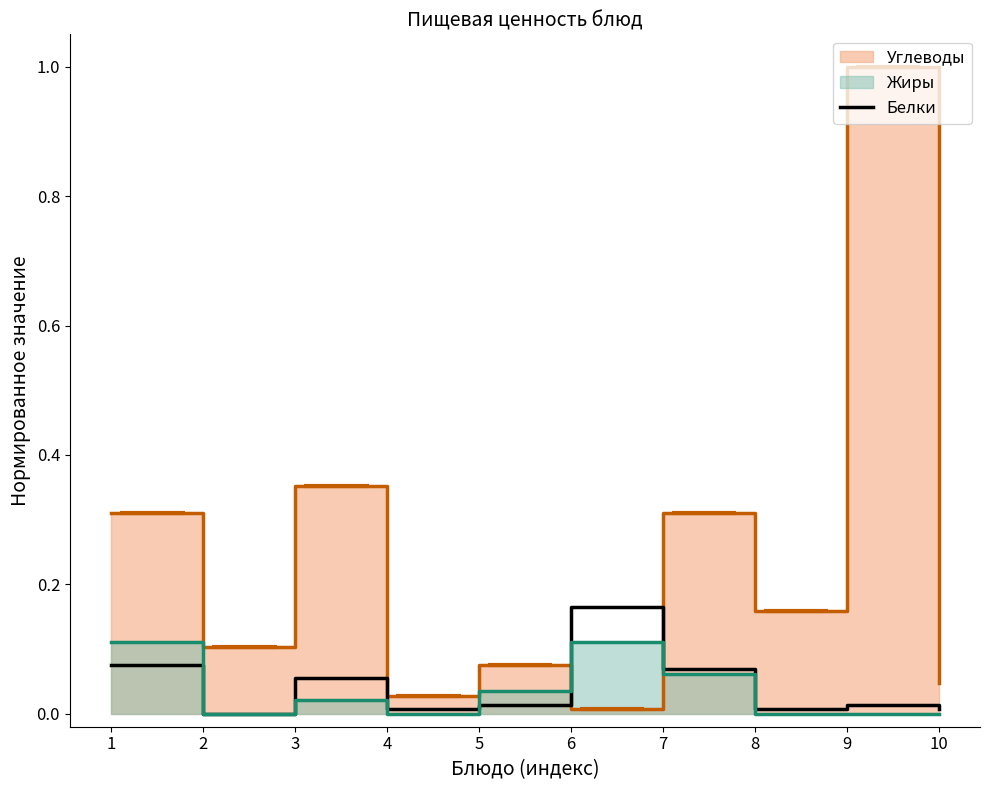

List the labels in order of value, smallest first.

2, 4, 8, 10, 5, 9, 3, 7, 1, 6